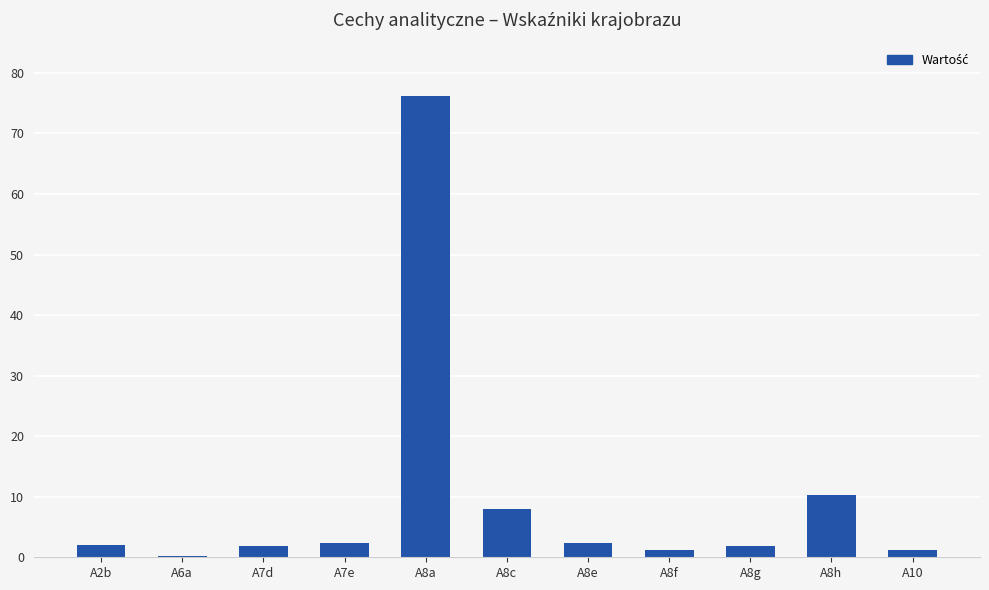

What is the sum of the values at A8h and A10?

11.6